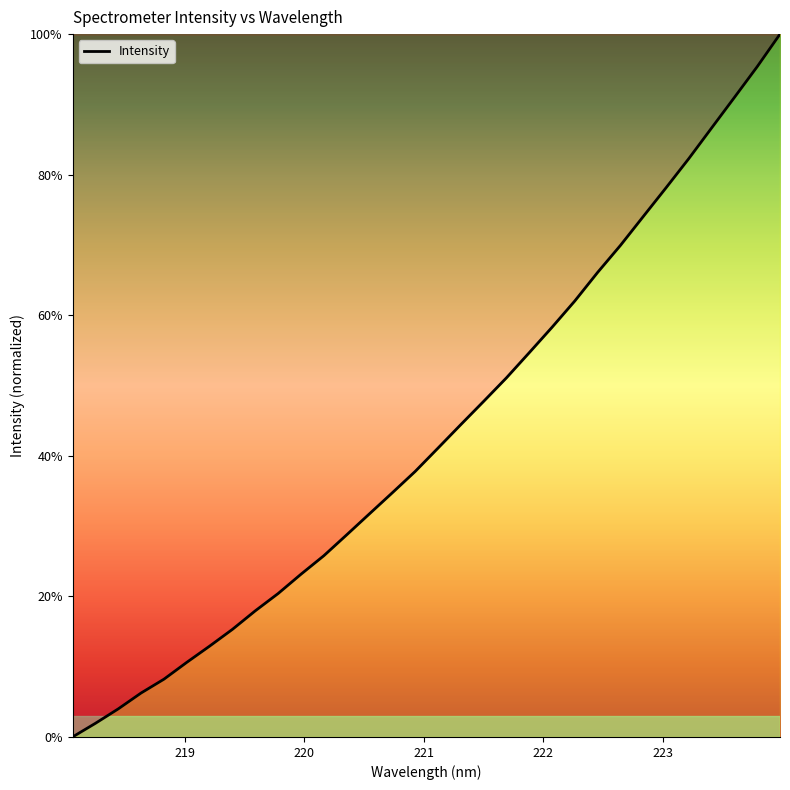

Is this an area chart (filled region under the line)?

No